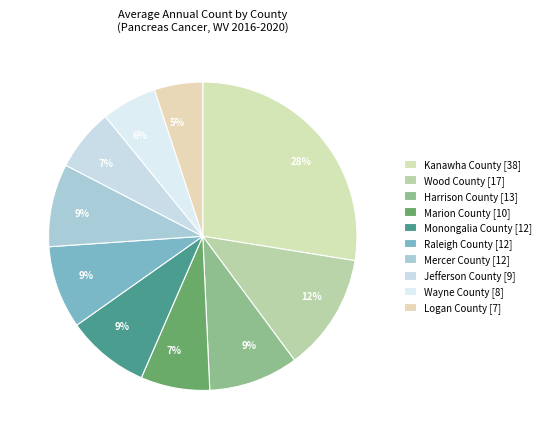

Does Mercer County represent more than half of the total?

No